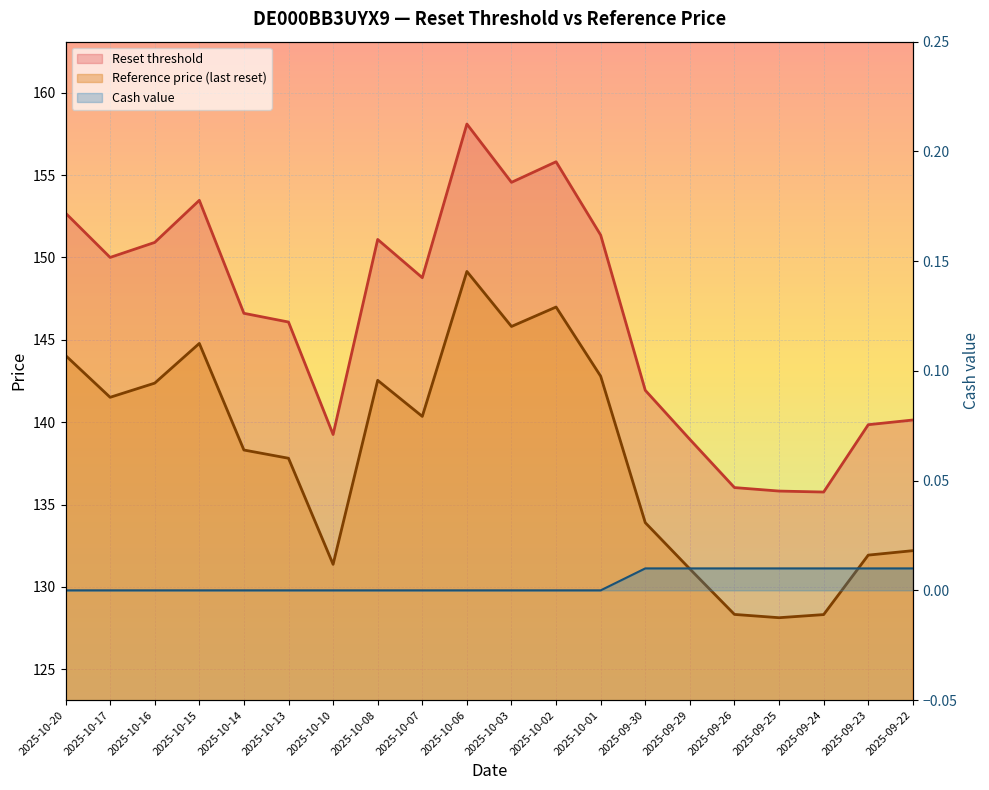

What is the value of the Reference price (last reset) point at the 20th from the left?

132.2